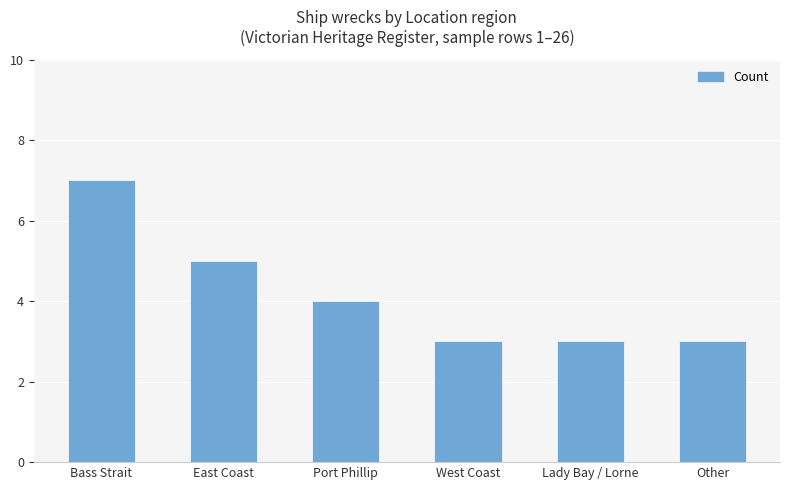

What is the minimum value shown in the chart?

3